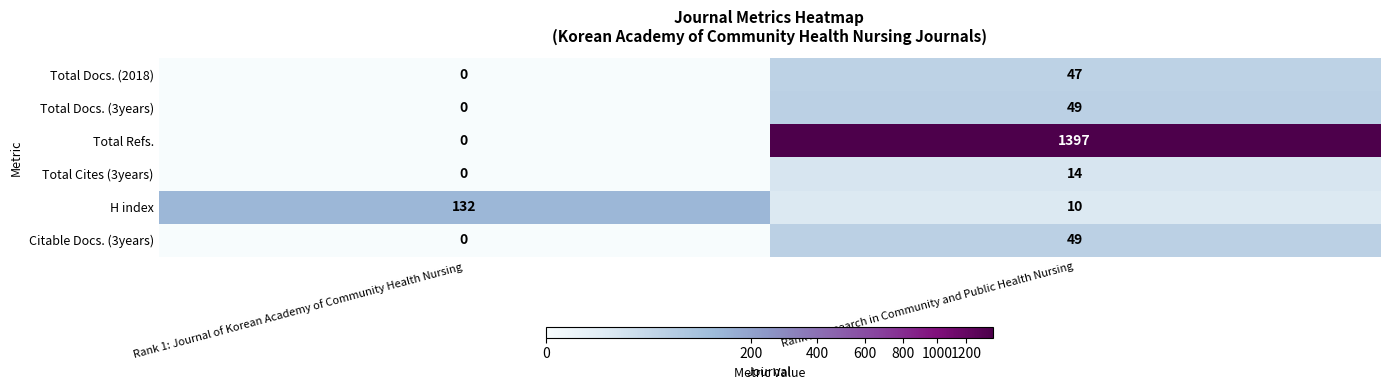

Reading left to right, transcribe all the data shown in this chart.

Total Docs. (2018): Rank 1: Journal of Korean Academy of Community Health Nursing=0	Rank 2: Research in Community and Public Health Nursing=47
Total Docs. (3years): Rank 1: Journal of Korean Academy of Community Health Nursing=0	Rank 2: Research in Community and Public Health Nursing=49
Total Refs.: Rank 1: Journal of Korean Academy of Community Health Nursing=0	Rank 2: Research in Community and Public Health Nursing=1397
Total Cites (3years): Rank 1: Journal of Korean Academy of Community Health Nursing=0	Rank 2: Research in Community and Public Health Nursing=14
H index: Rank 1: Journal of Korean Academy of Community Health Nursing=132	Rank 2: Research in Community and Public Health Nursing=10
Citable Docs. (3years): Rank 1: Journal of Korean Academy of Community Health Nursing=0	Rank 2: Research in Community and Public Health Nursing=49